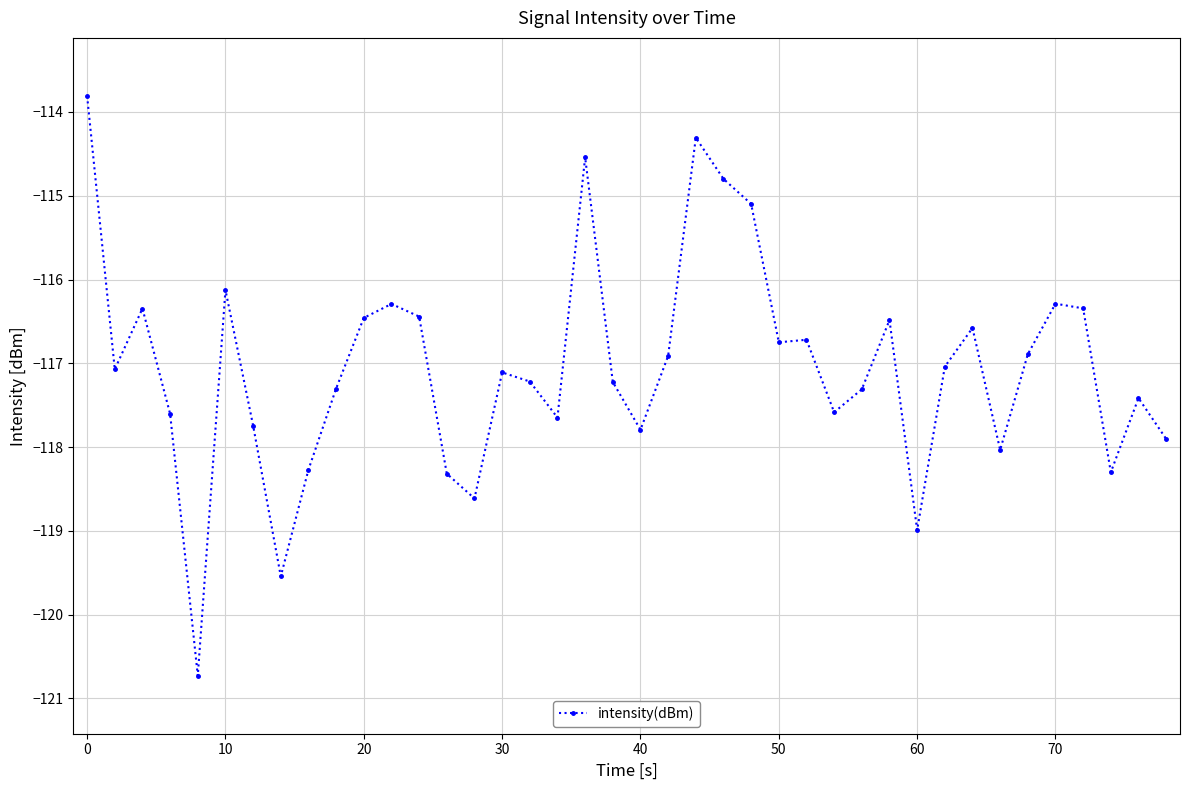

What is the value of the 31st point from the left?

-119.0